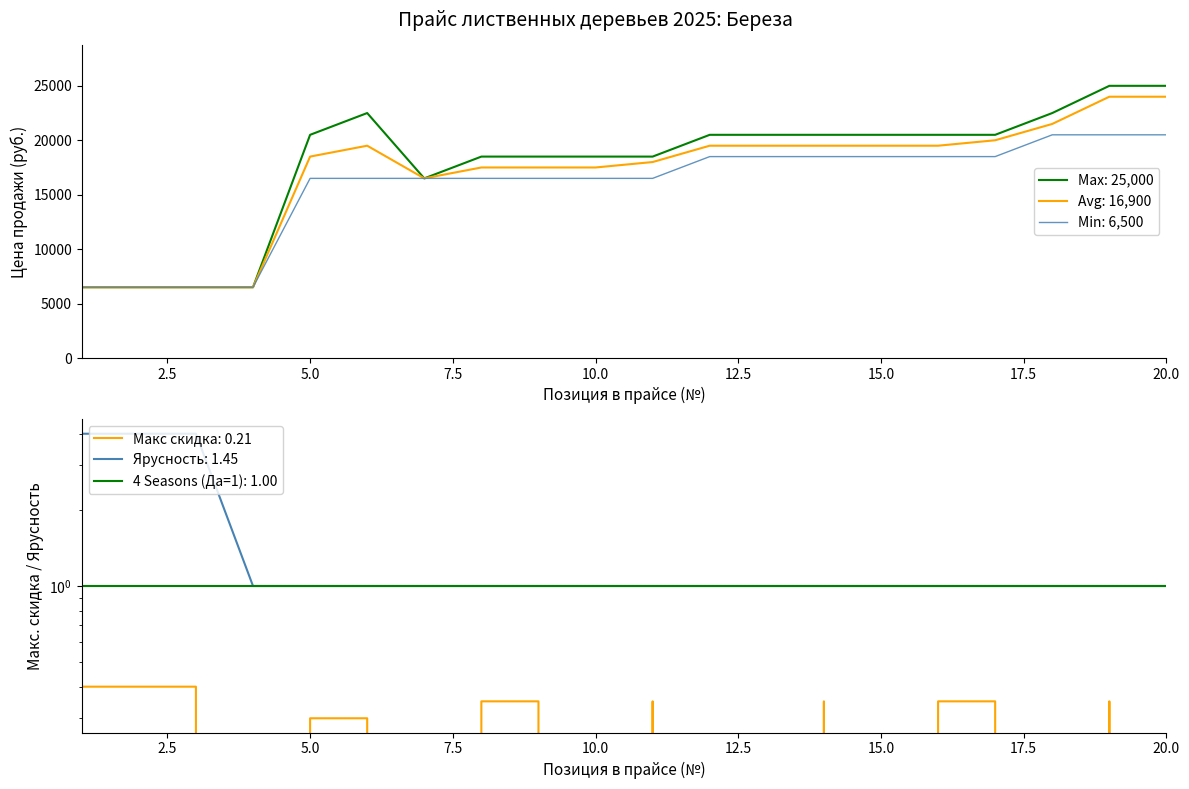

The Max Price series shows 25000 at 19. True or false?

True